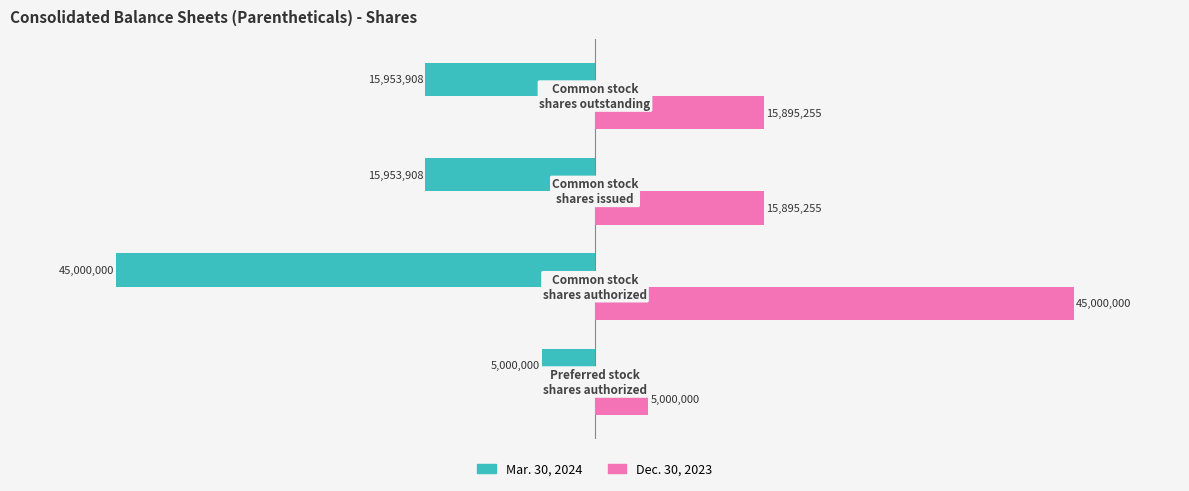

What is the difference between the maximum and minimum values in the Mar. 30, 2024 series?

40000000